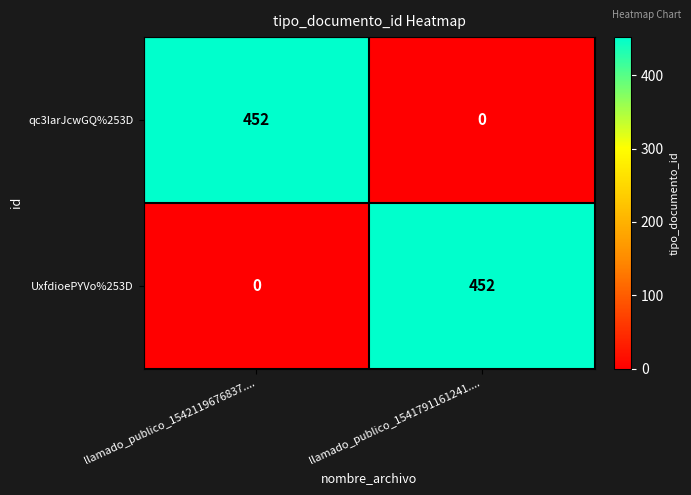

Reading left to right, list all the values displayed in this chart.

qc3IarJcwGQ%253D: llamado_publico_1542119676837....=452	llamado_publico_1541791161241....=0
UxfdioePYVo%253D: llamado_publico_1542119676837....=0	llamado_publico_1541791161241....=452